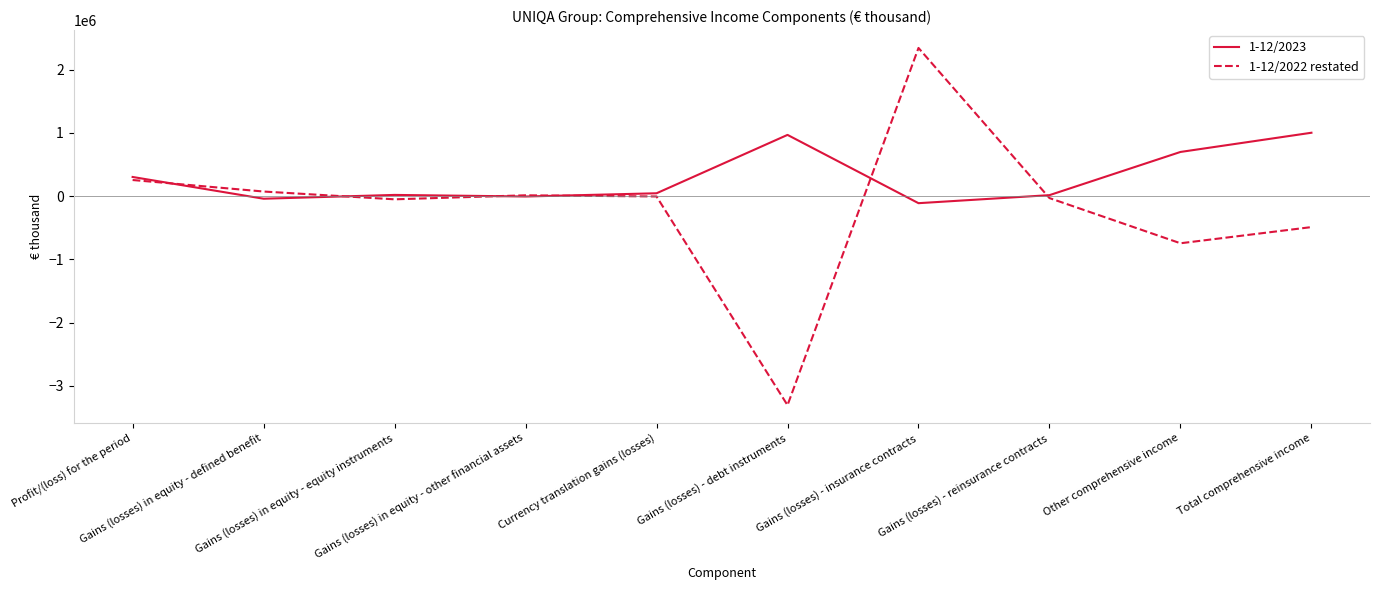

The value of 1-12/2022 restated at Profit/(loss) for the period is 255700. True or false?

True